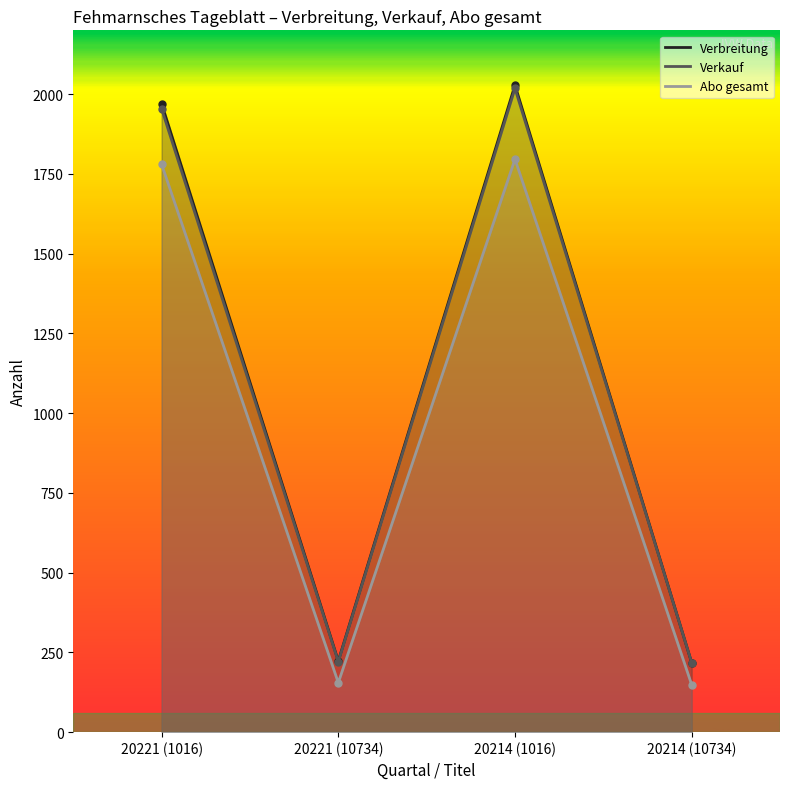

What are all the series names shown in the legend?

Verbreitung, Verkauf, Abo gesamt